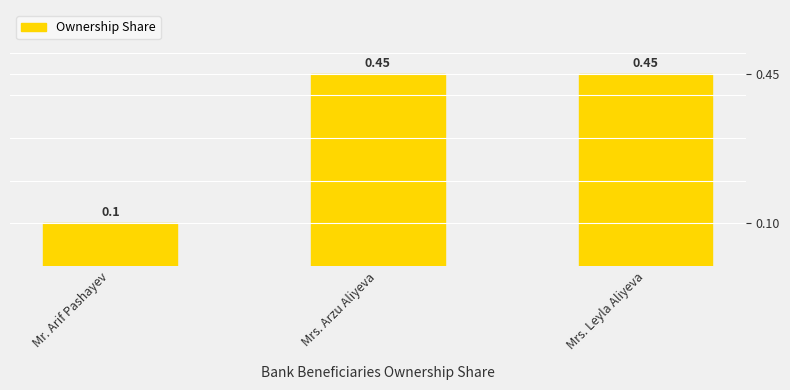

What position from the right is Mrs. Arzu Aliyeva?

2